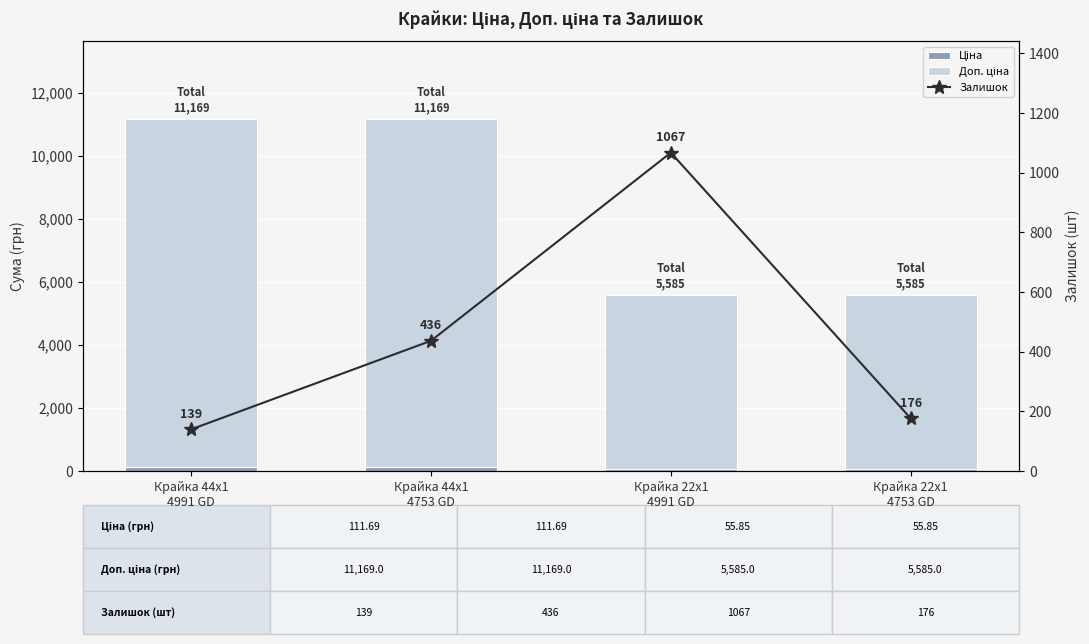

What is the difference between the second highest and second lowest values in the Доп. ціна series?

5528.2